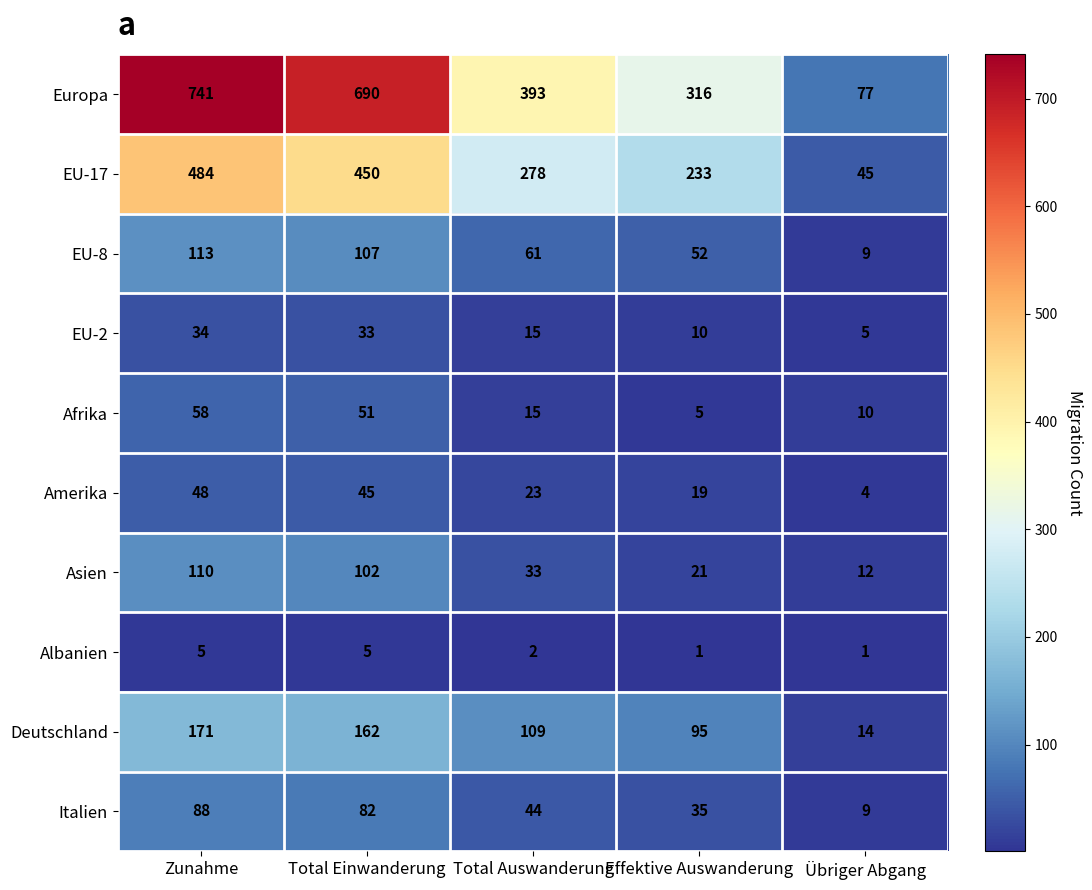

How many data points in Albanien are less than 2?

2